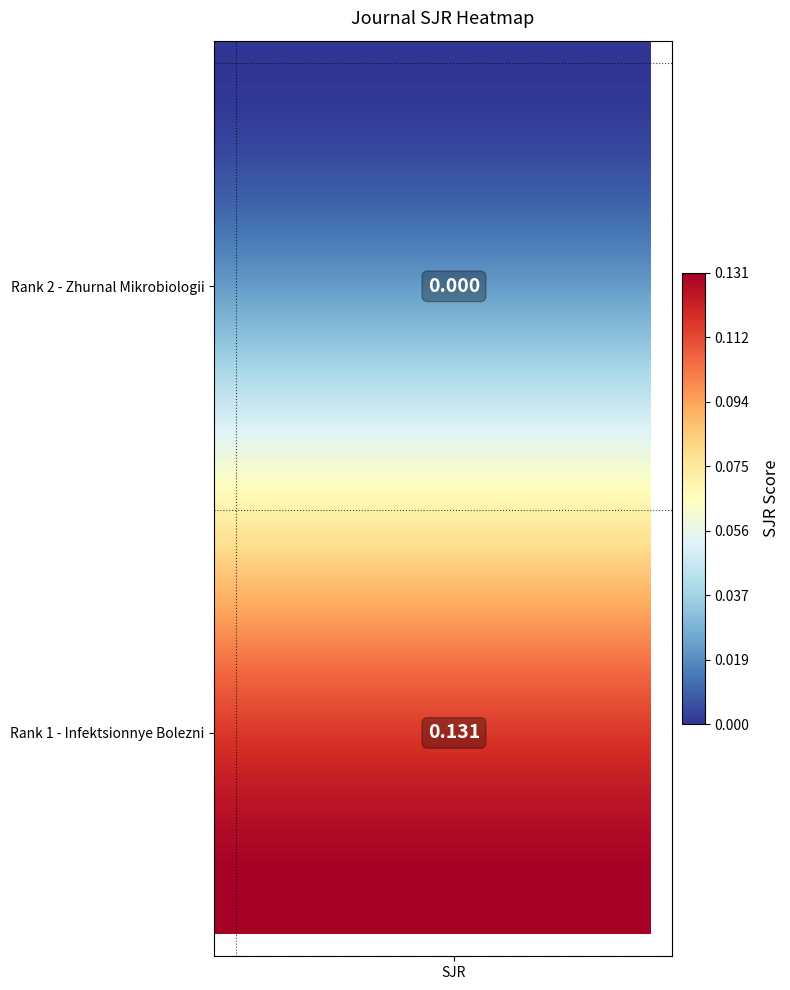

How many data points does each series have?

10